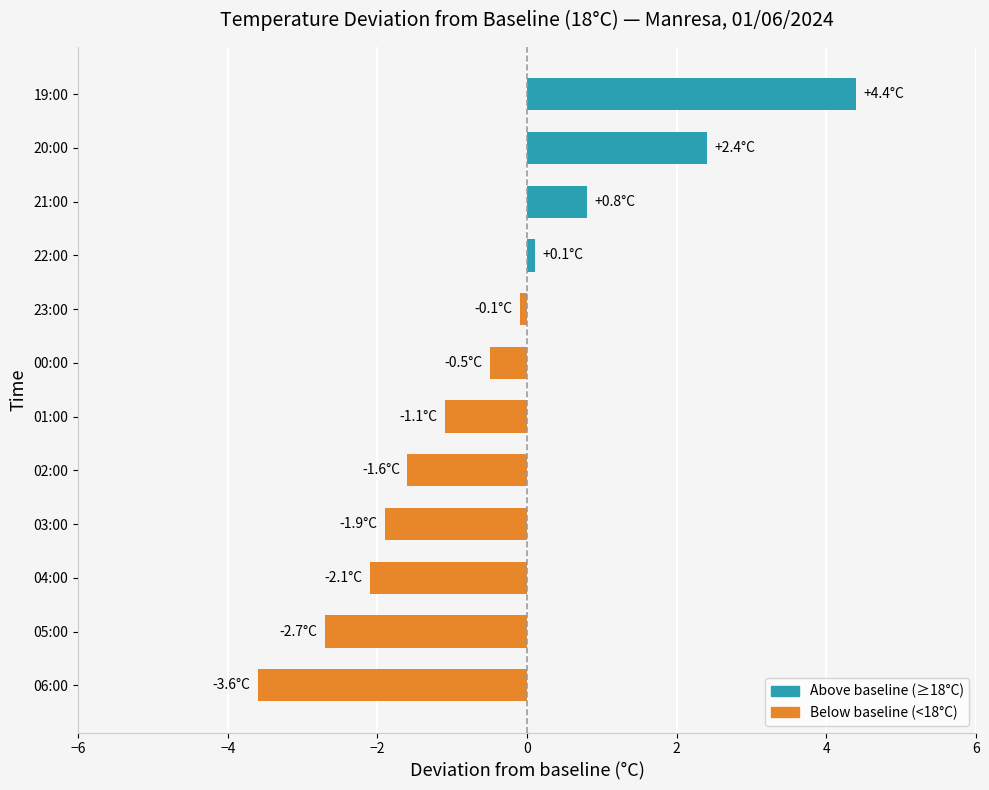

List the labels in order of value, largest first.

19:00, 20:00, 21:00, 22:00, 23:00, 00:00, 01:00, 02:00, 03:00, 04:00, 05:00, 06:00